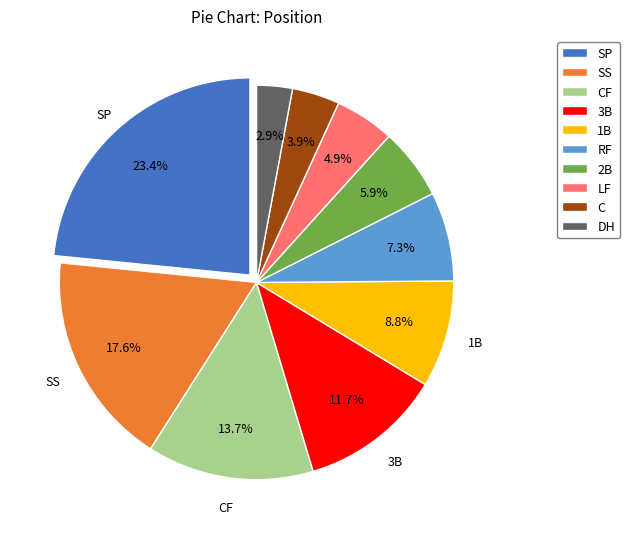

Is there a majority slice in this chart?

No